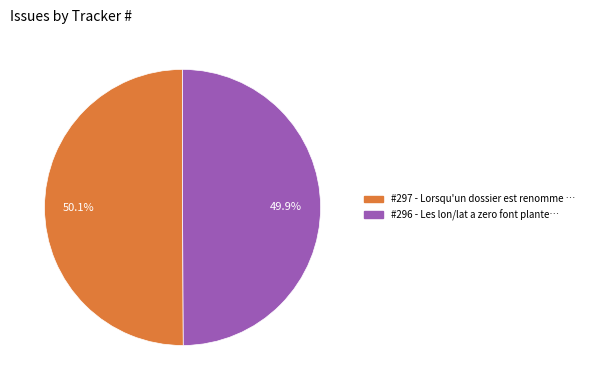

Is there any slice that represents more than half of the pie?

Yes